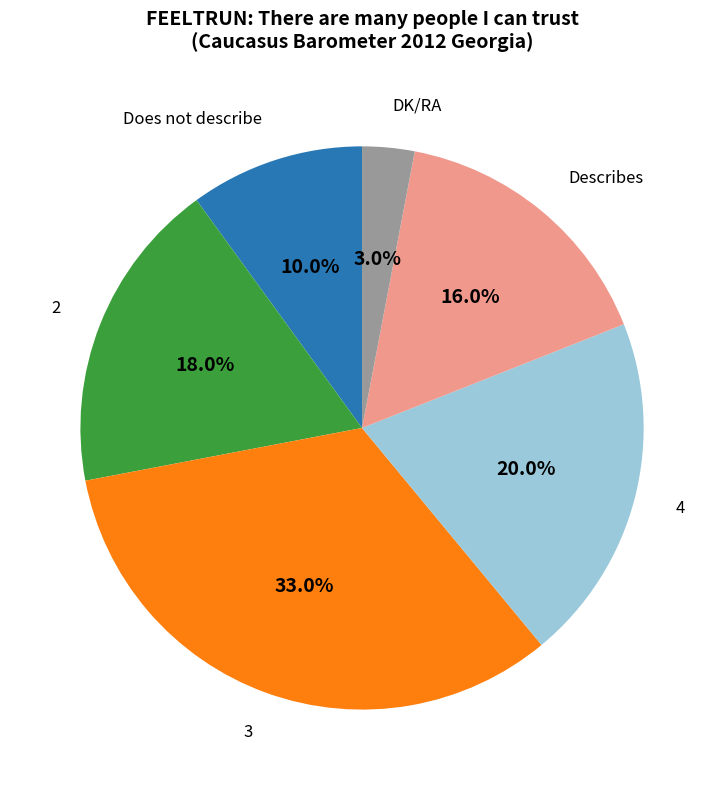

Does any single category account for the majority?

No